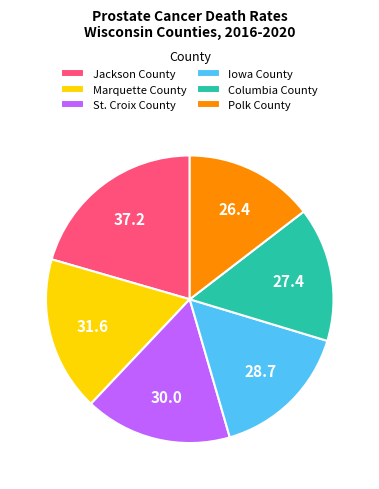

What is the smallest slice in the pie chart?

Polk County